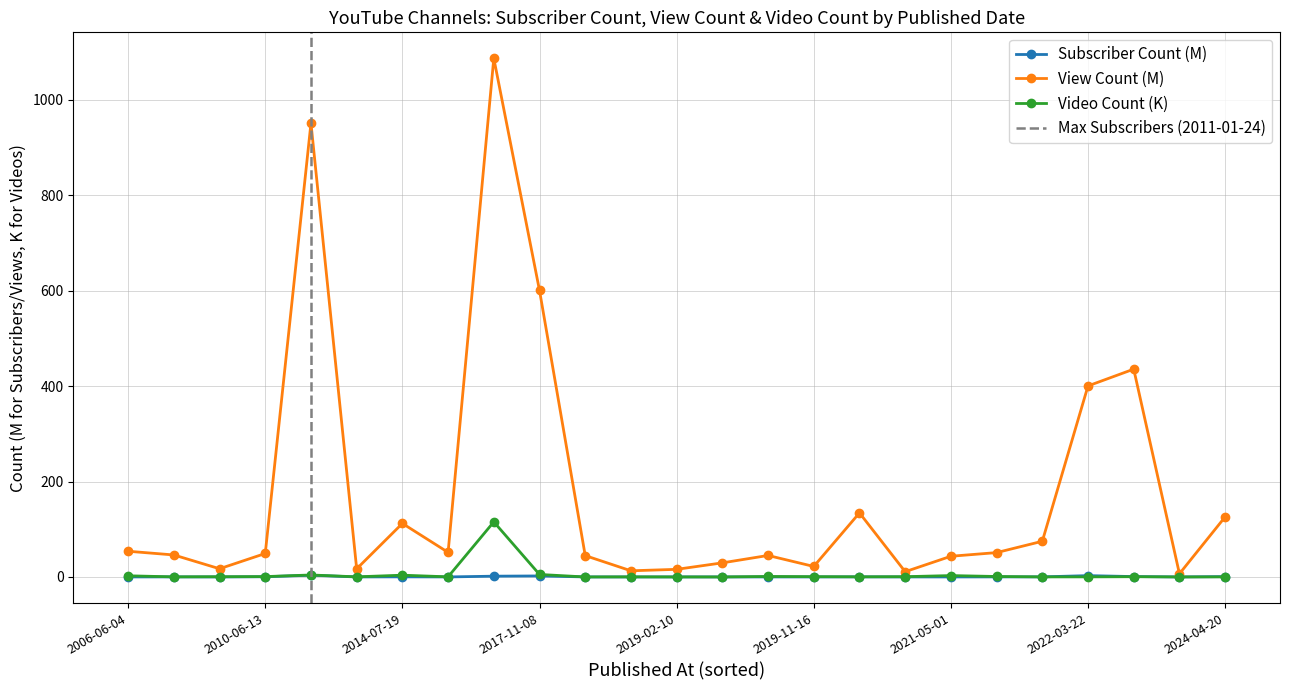

How many data points in View Count are above 49?

13